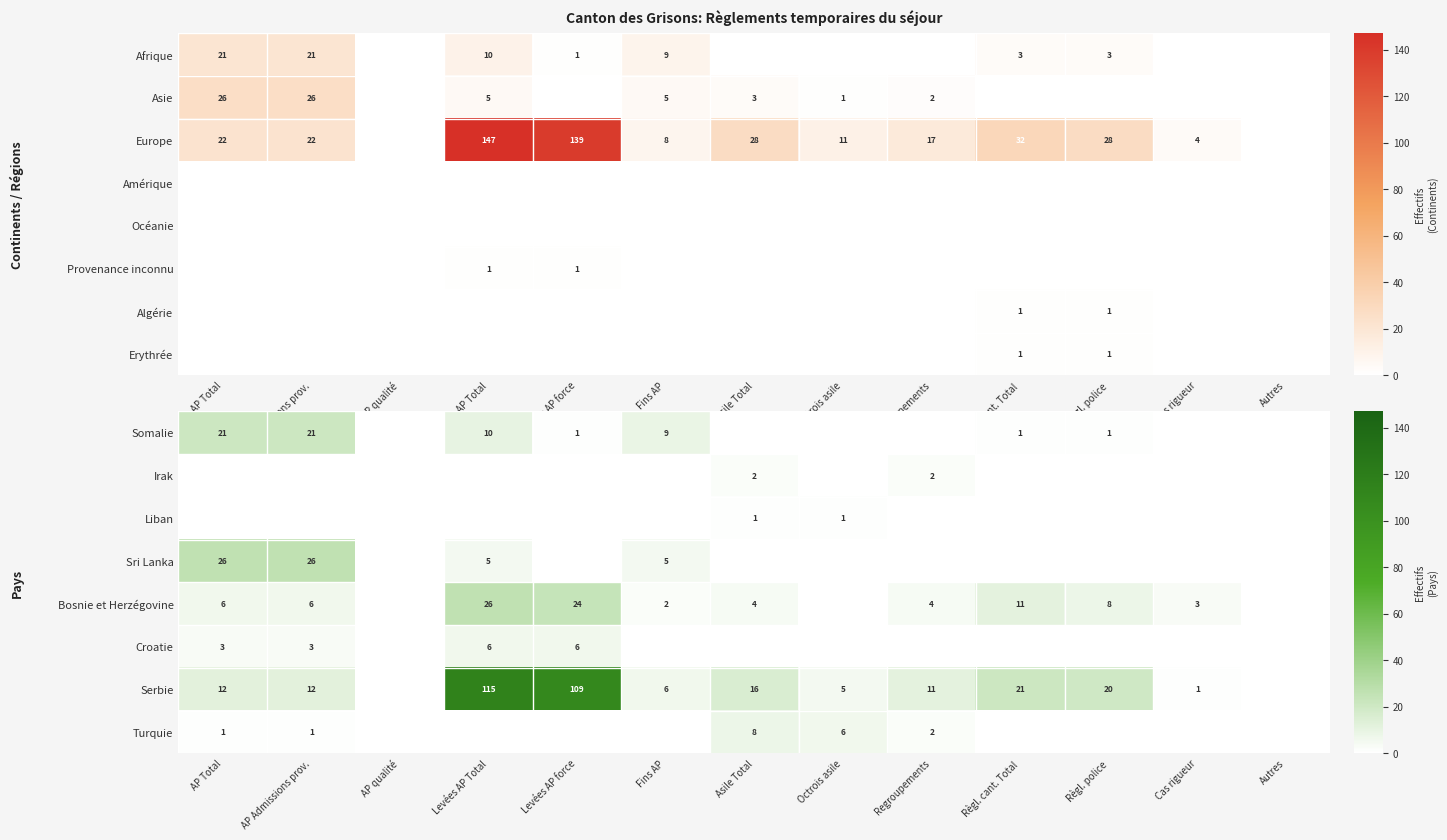

The Serbie series shows 20 at Règl. police. True or false?

True